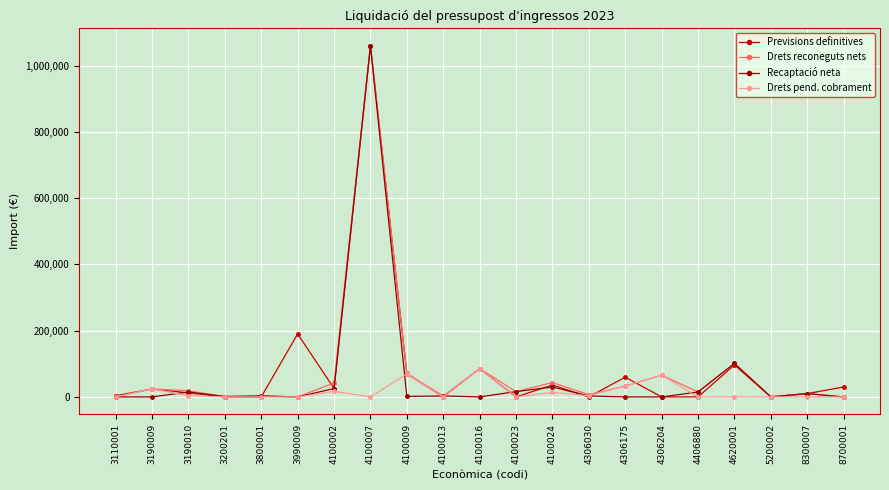

What is the highest value of the Drets pend. cobrament series?

85553.6